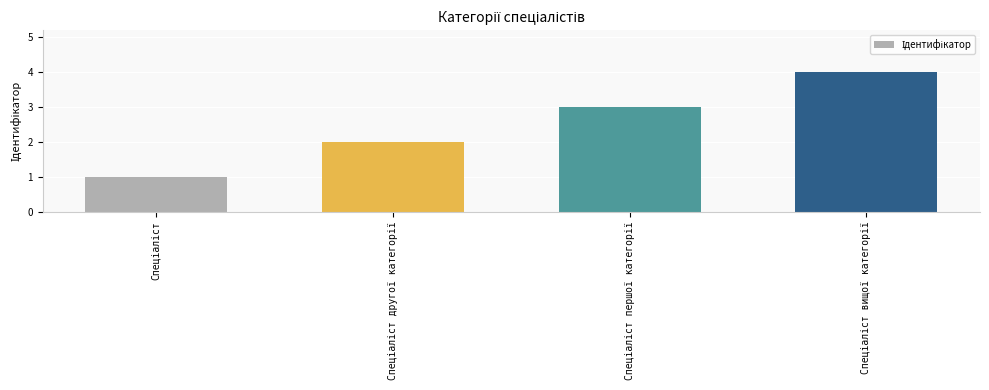

What is the sum of all values?

10